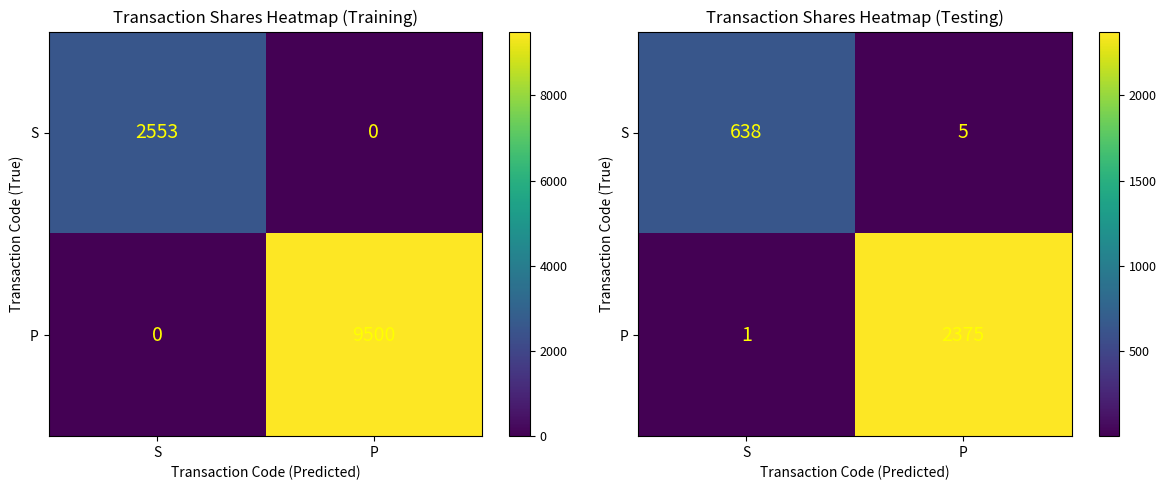

Is it true that P equals 1532.1 at P?

False